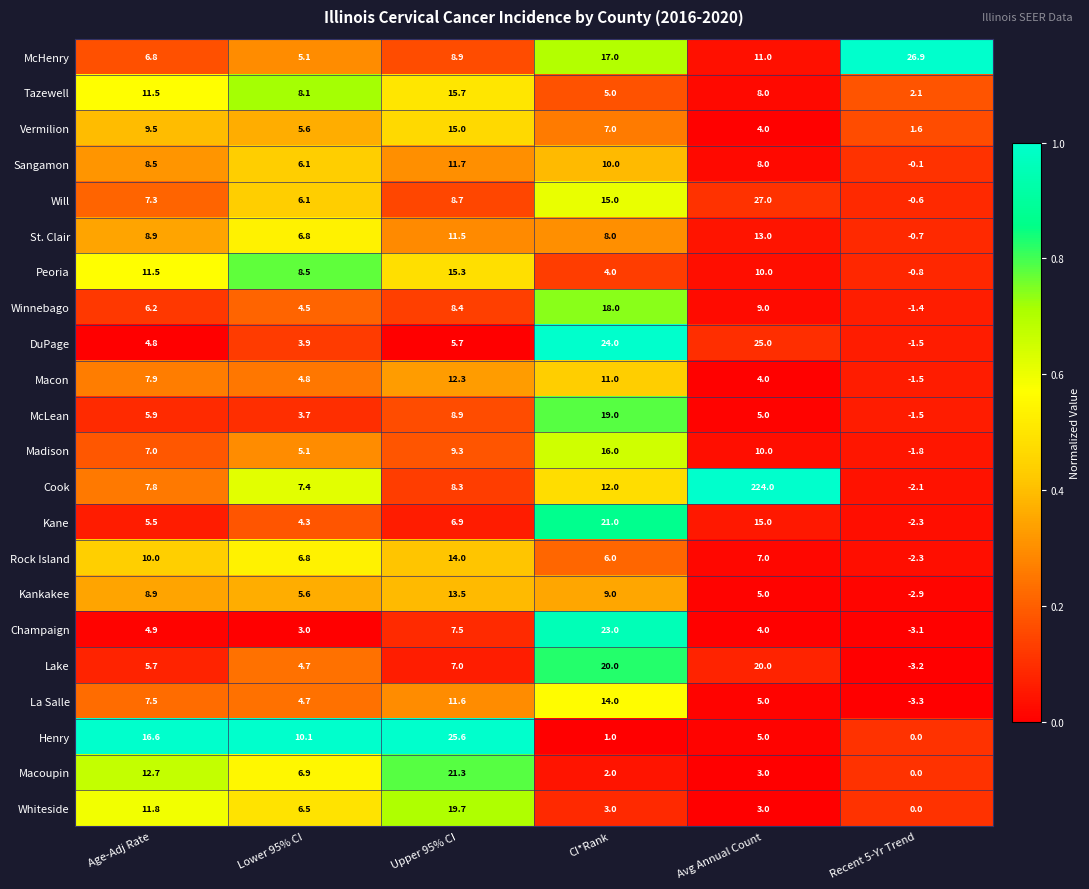

What is the sum of the Rock Island values at CI*Rank and Recent 5-Yr Trend?

3.7